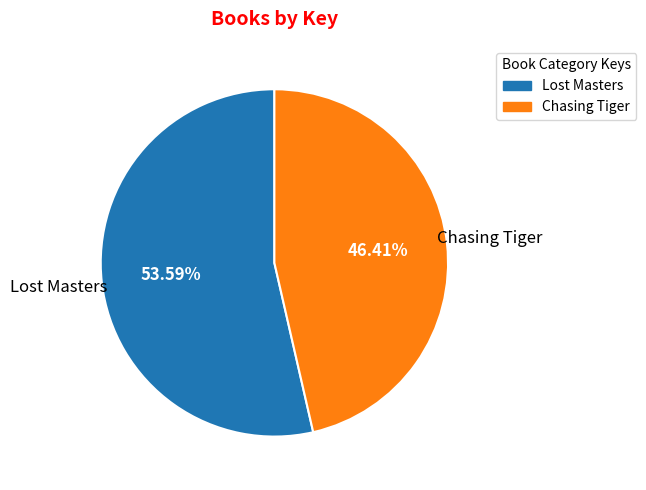

Approximately how many times larger is the value at Lost Masters compared to Chasing Tiger?

1.2